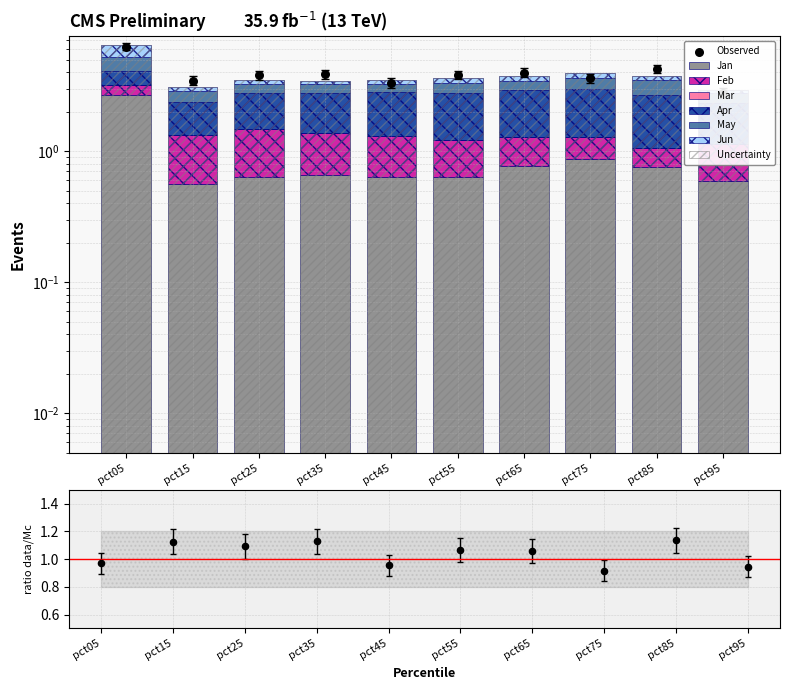

At how many categories does at least one series exceed 0?

10